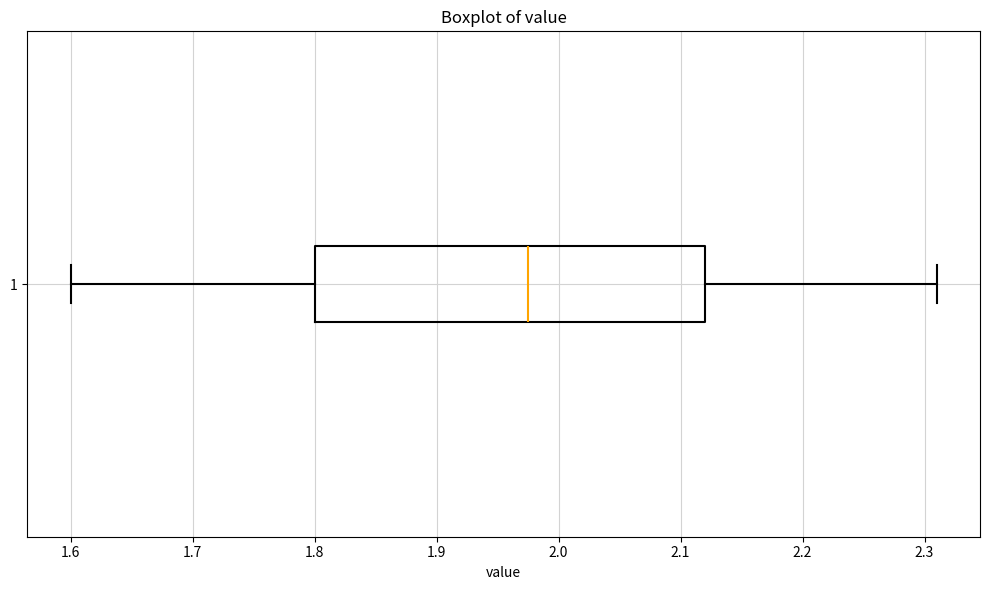

Read this box plot against the x-axis: the position of the median line, the range covered by the box, and the ends of both whiskers. The values are not printed on the chart, so give them approximately, as read against the axis.

median 1.98, box 1.80 to 2.12, whiskers 1.60 to 2.31